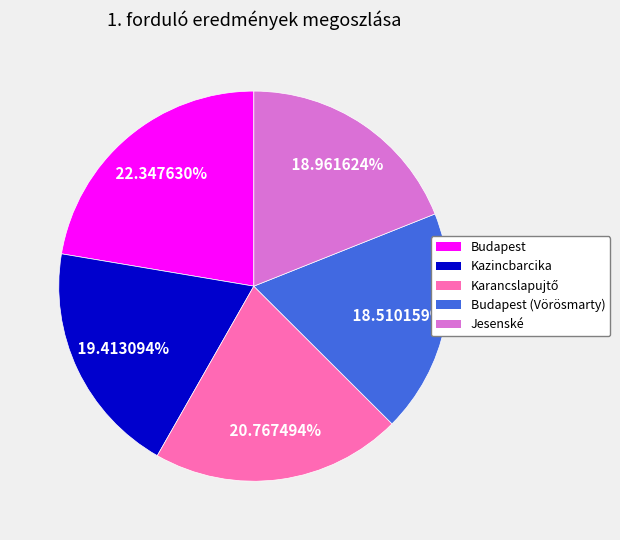

Count the number of slices in the pie.

5